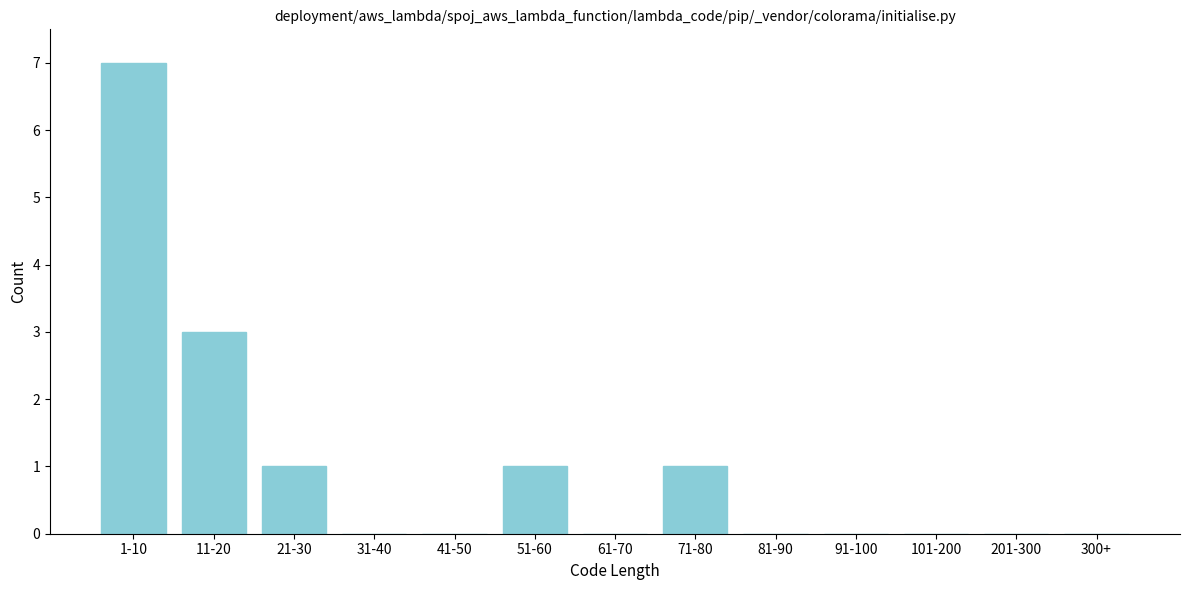

Reading left to right, transcribe all the data shown in this chart.

1-10=7	11-20=3	21-30=1	31-40=0	41-50=0	51-60=1	61-70=0	71-80=1	81-90=0	91-100=0	101-200=0	201-300=0	300+=0